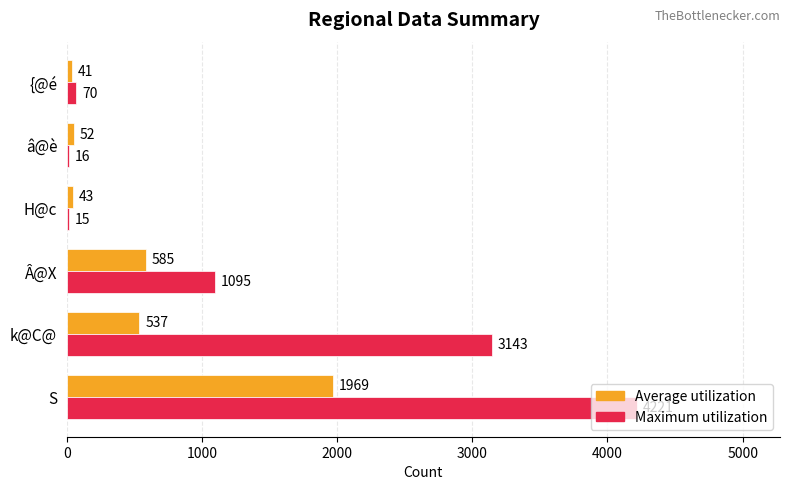

What is the sum of all Maximum utilization values?

8560